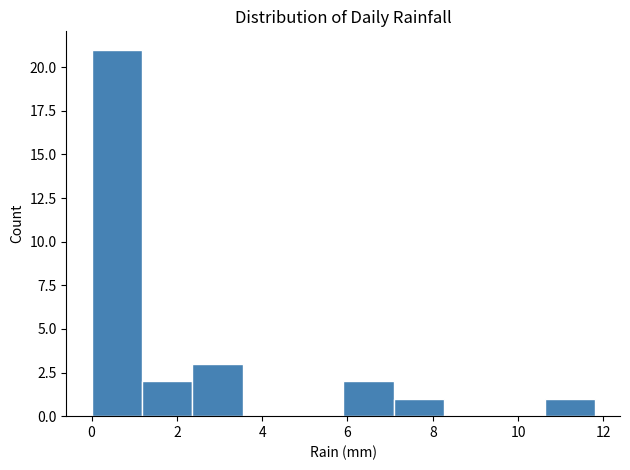

Over which range of the x-axis is the bar tallest?

0.00 to 1.18